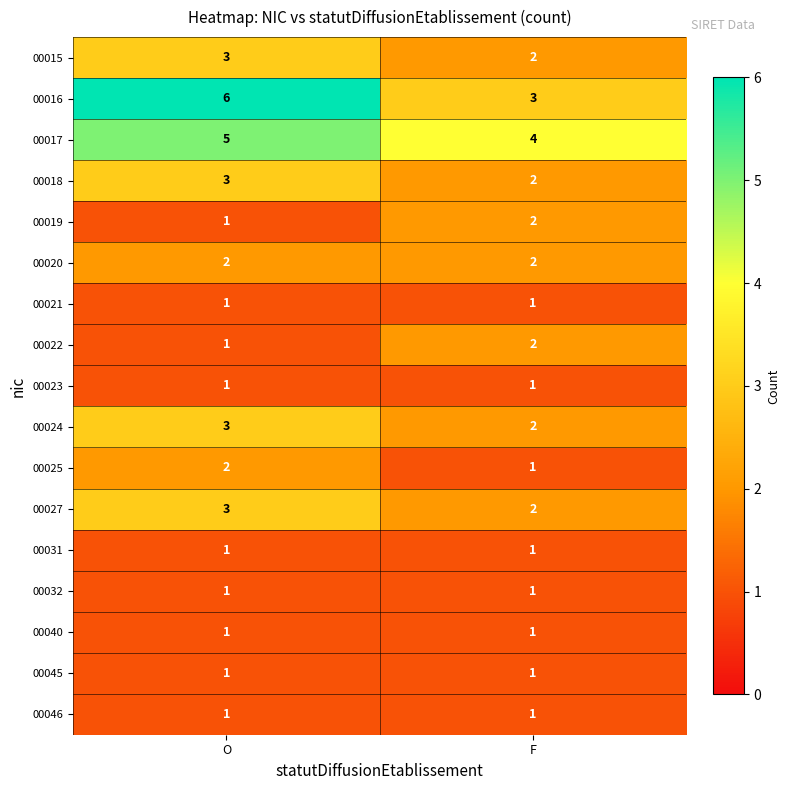

List the labels in order of 00027 value, largest first.

O, F